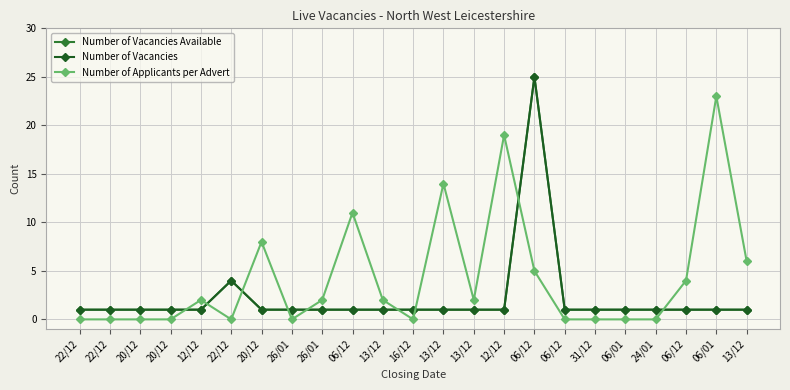

True or false: Number of Vacancies Available has more than 0 interior local peaks.

True